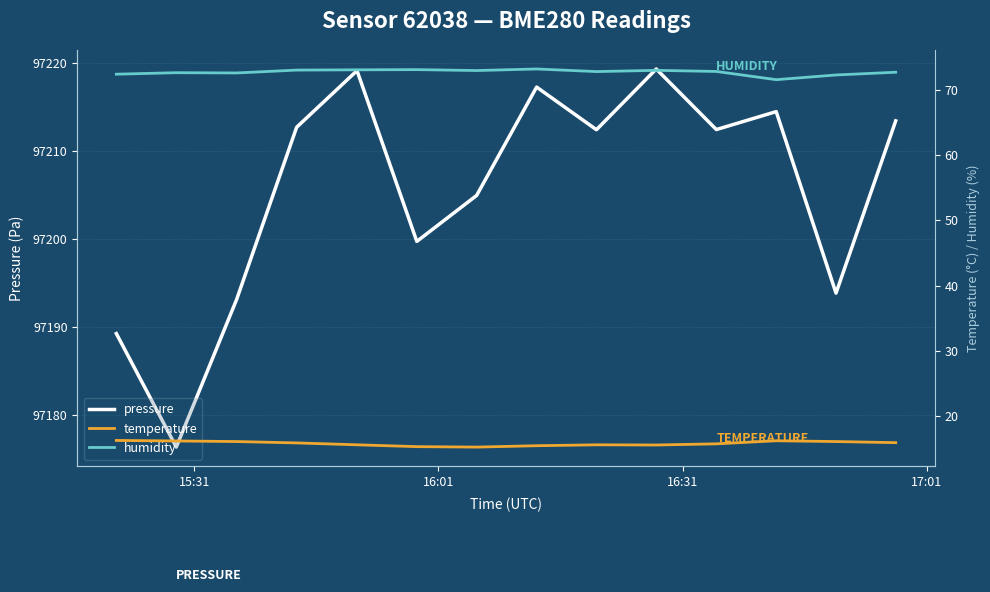

What is the highest value of the pressure series?

97219.3